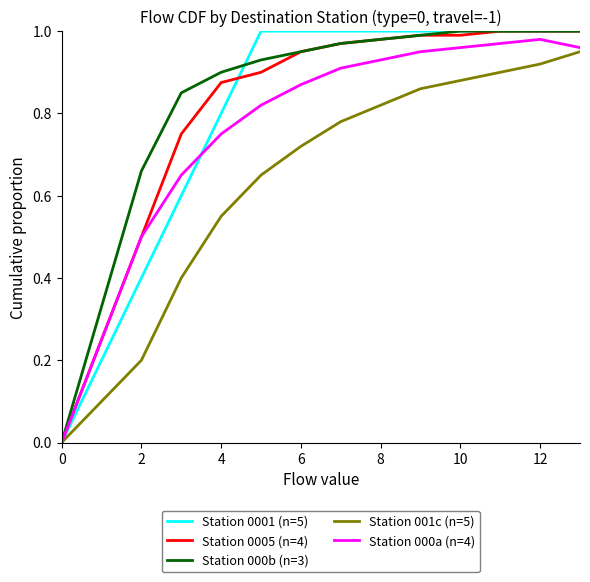

Does the chart display data point markers on the line(s)?

No